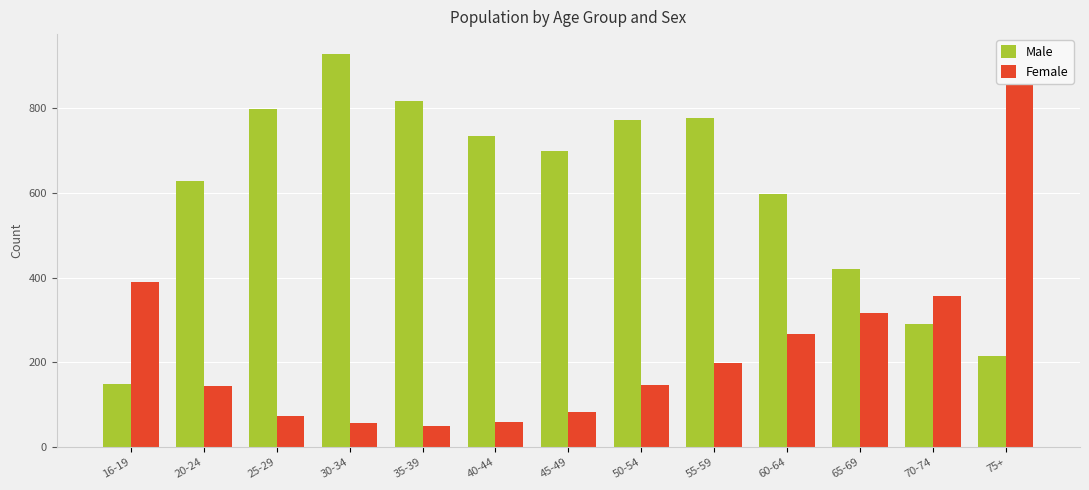

What is the minimum value shown in the chart?

51